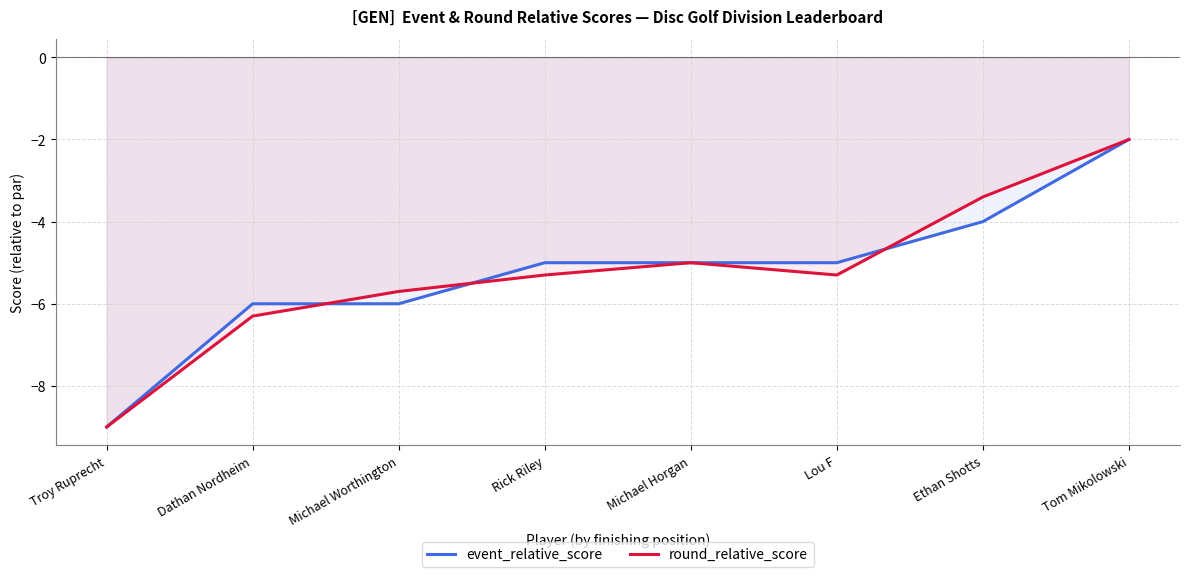

The value of event_relative_score at Dathan Nordheim is -3.8. True or false?

False